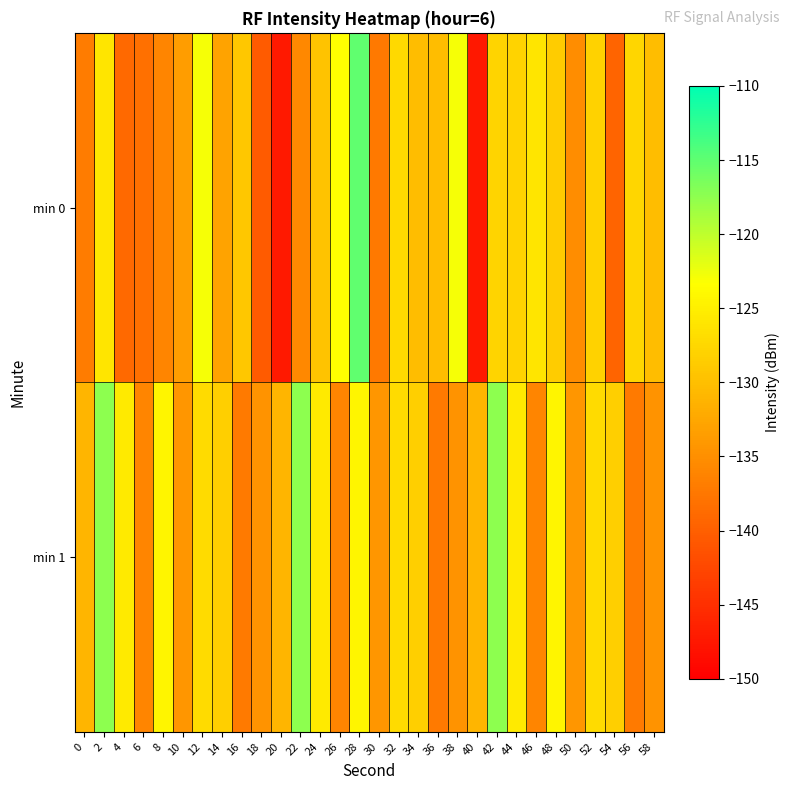

Which has a higher value, 58 or 10?

58